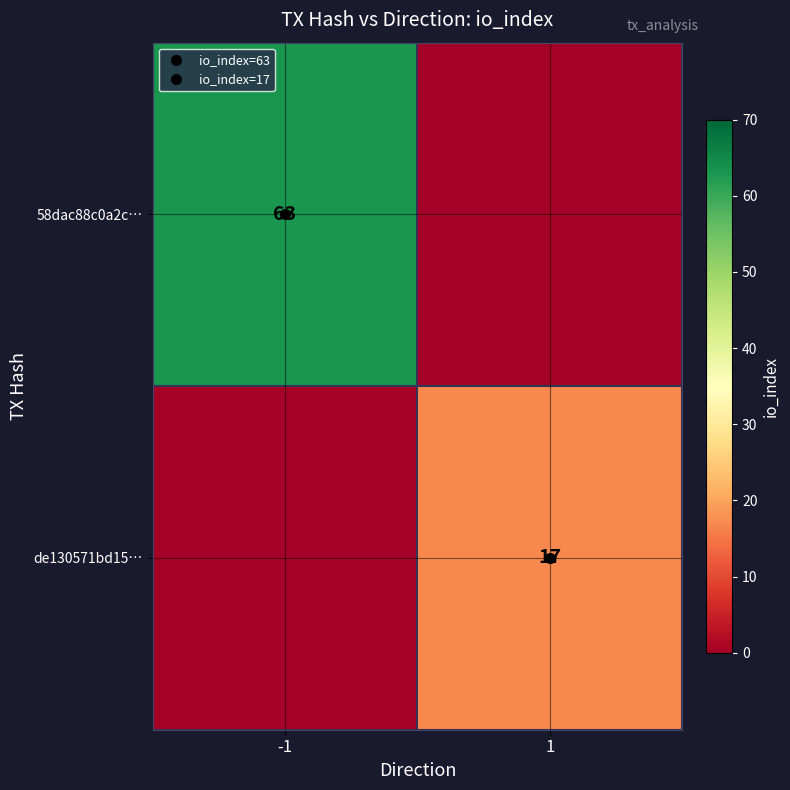

Rank the series at 1 from highest to lowest value.

de130571bd15…, 58dac88c0a2c…